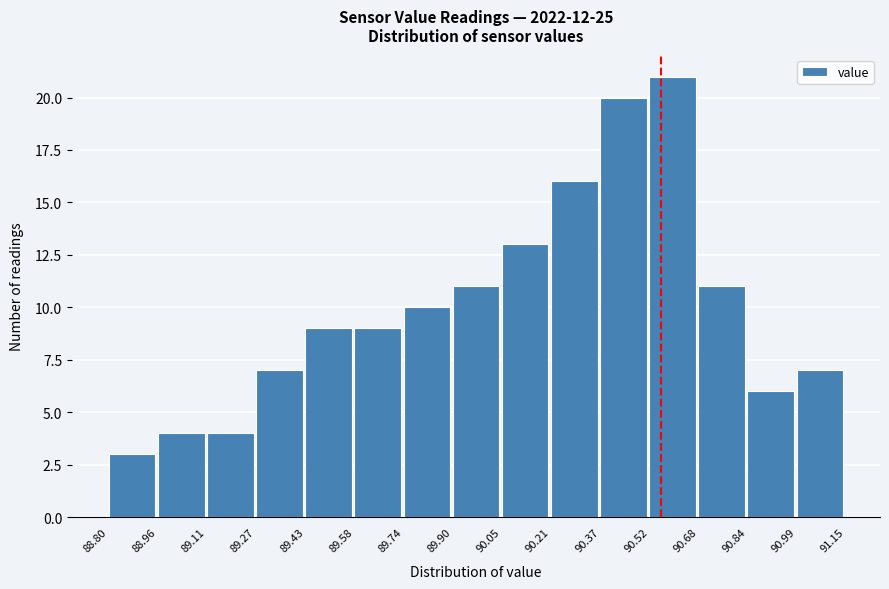

Reading left to right, list every bar in this chart as the range it spans on the x-axis followed by its height. The values are not printed on the chart, so give them approximately, as read against the axis.

88.80 to 88.96: 3
88.96 to 89.11: 4
89.11 to 89.27: 4
89.27 to 89.43: 7
89.43 to 89.58: 9
89.58 to 89.74: 9
89.74 to 89.90: 10
89.90 to 90.05: 11
90.05 to 90.21: 13
90.21 to 90.37: 16
90.37 to 90.52: 20
90.52 to 90.68: 21
90.68 to 90.84: 11
90.84 to 90.99: 6
90.99 to 91.15: 7